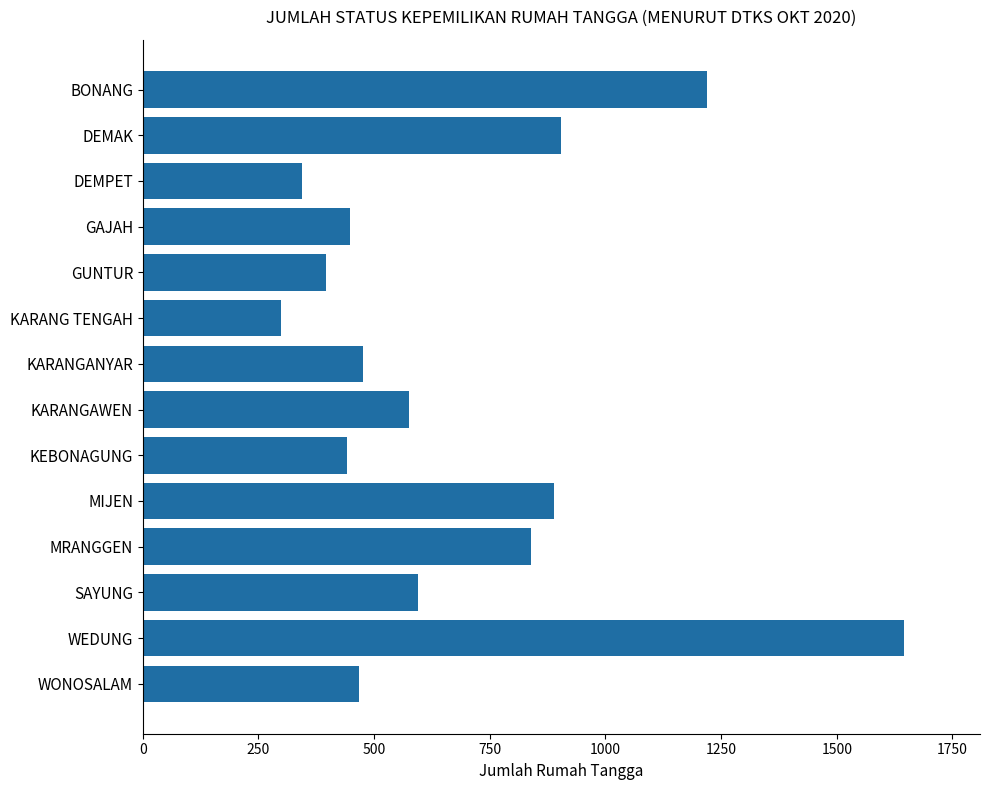

What is the greatest value displayed?

1645